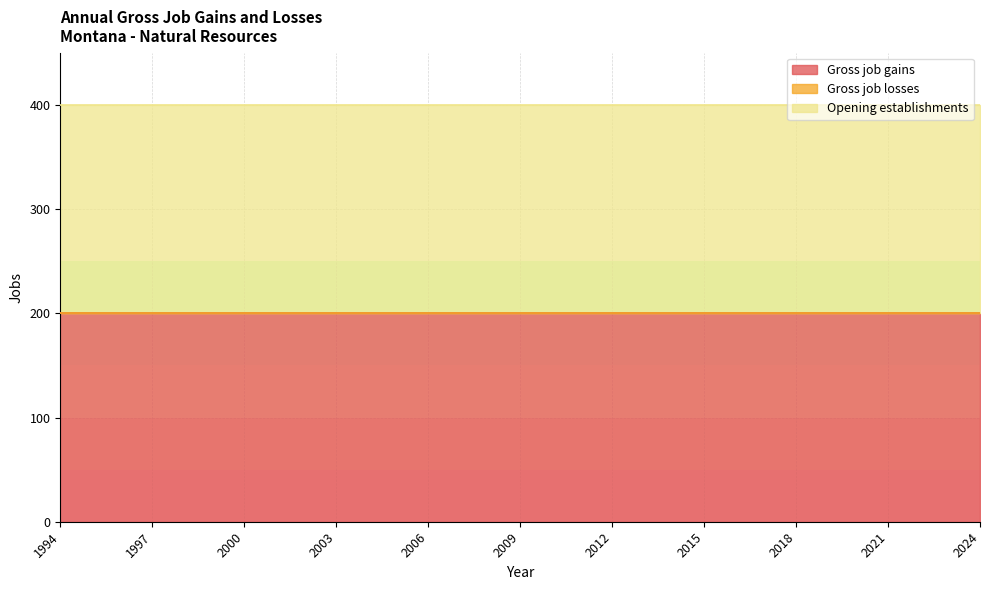

What is the sum of the Gross job gains values at 1996 and 2011?

400